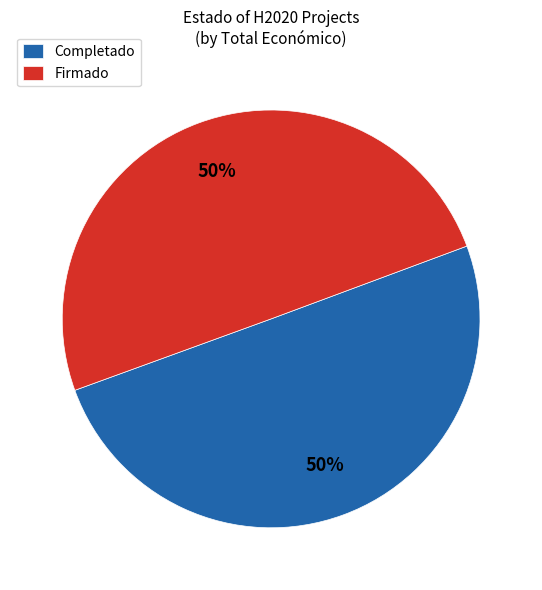

The Firmado slice represents 42% of the pie. True or false?

False